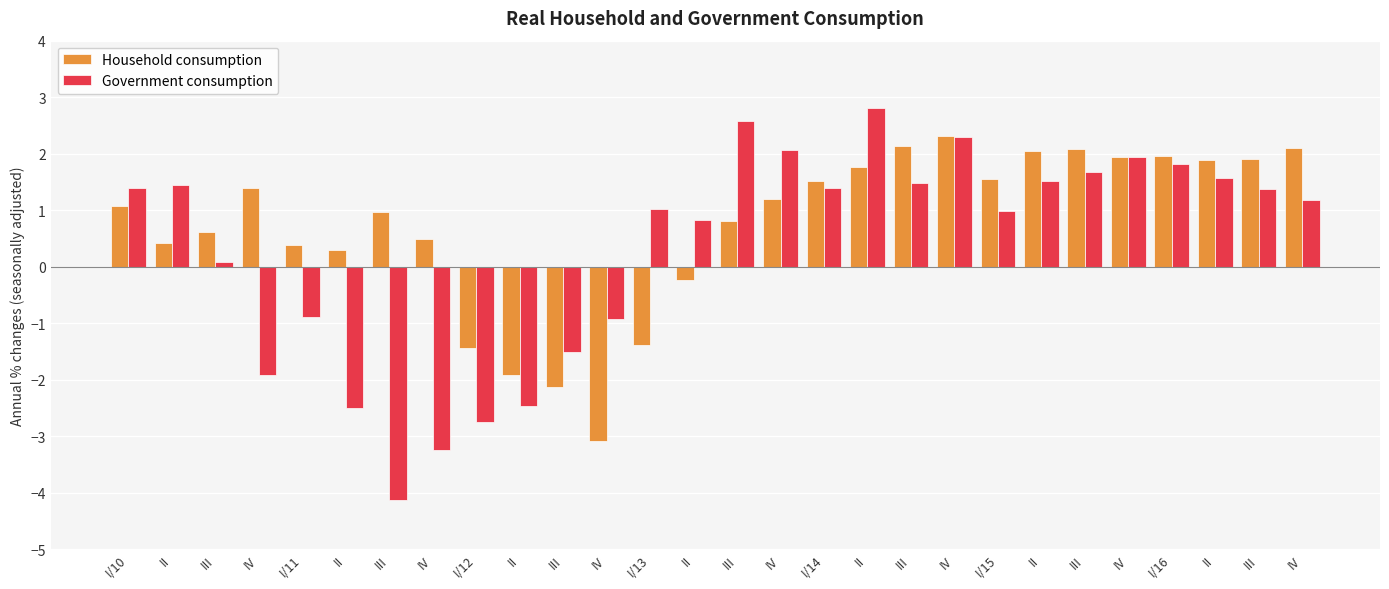

Which has a higher value, IV or I/10?

IV